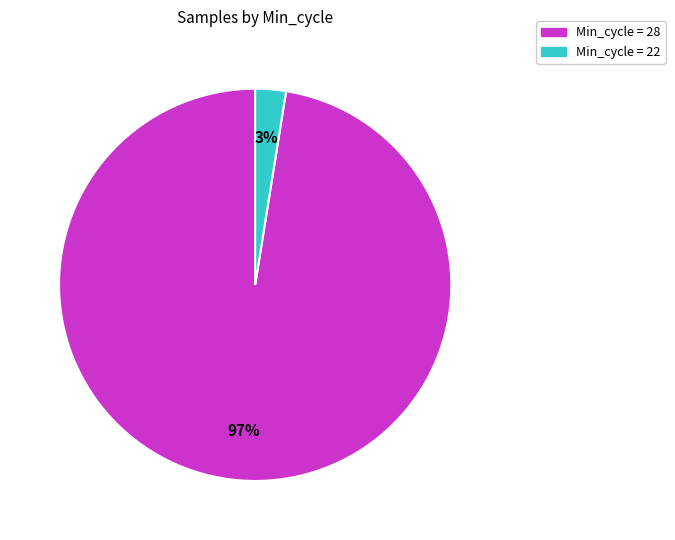

Is there a majority slice in this chart?

Yes